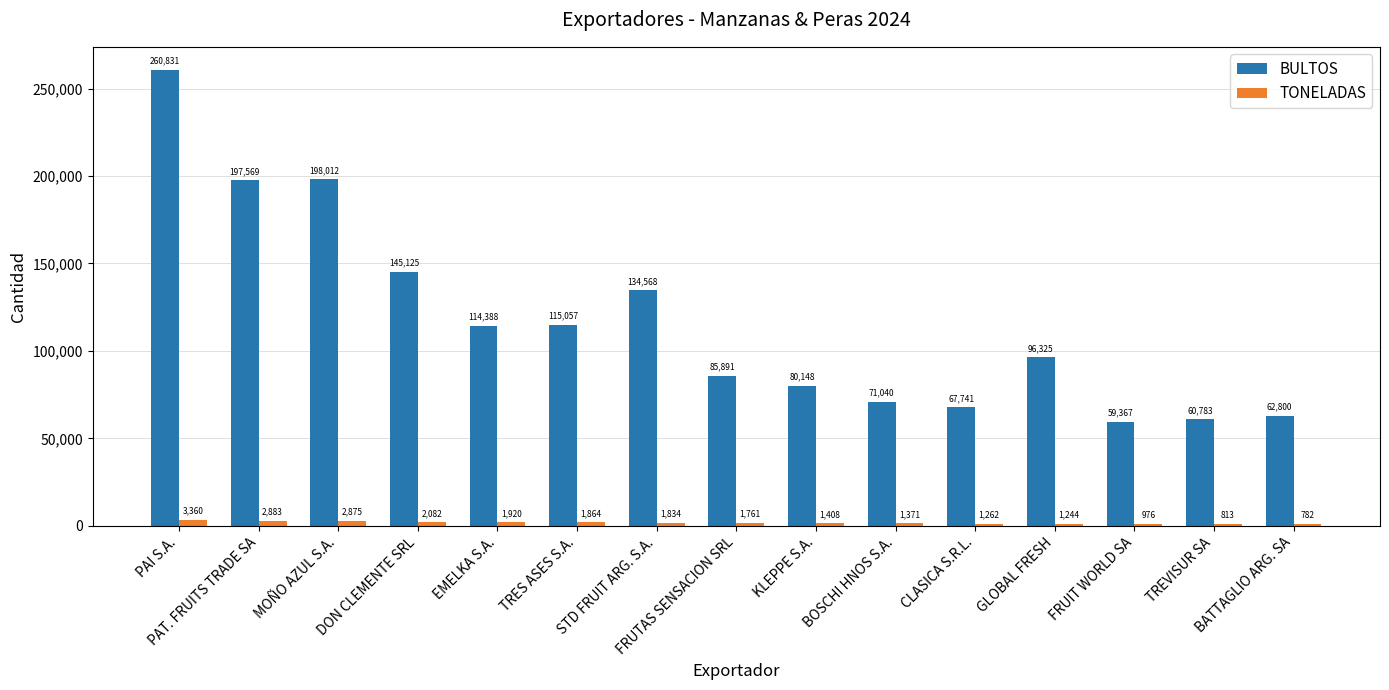

Is the value of TONELADAS at FRUTAS SENSACION SRL greater than the value of BULTOS at FRUTAS SENSACION SRL?

No